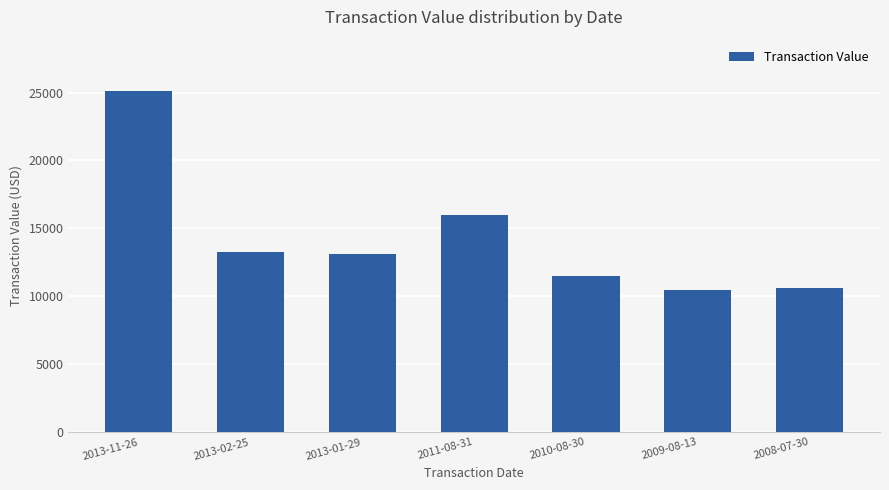

At which label is the value closest to 17812?

2011-08-31